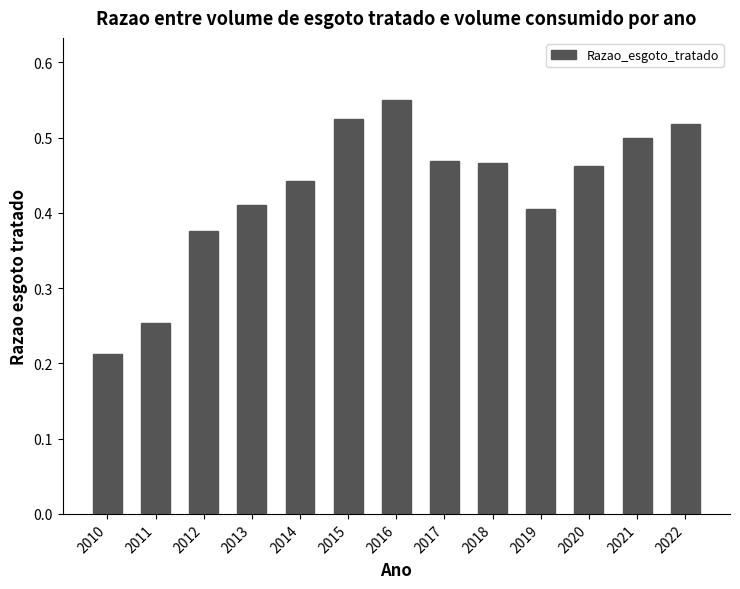

Which label corresponds to the largest value in the chart?

2016